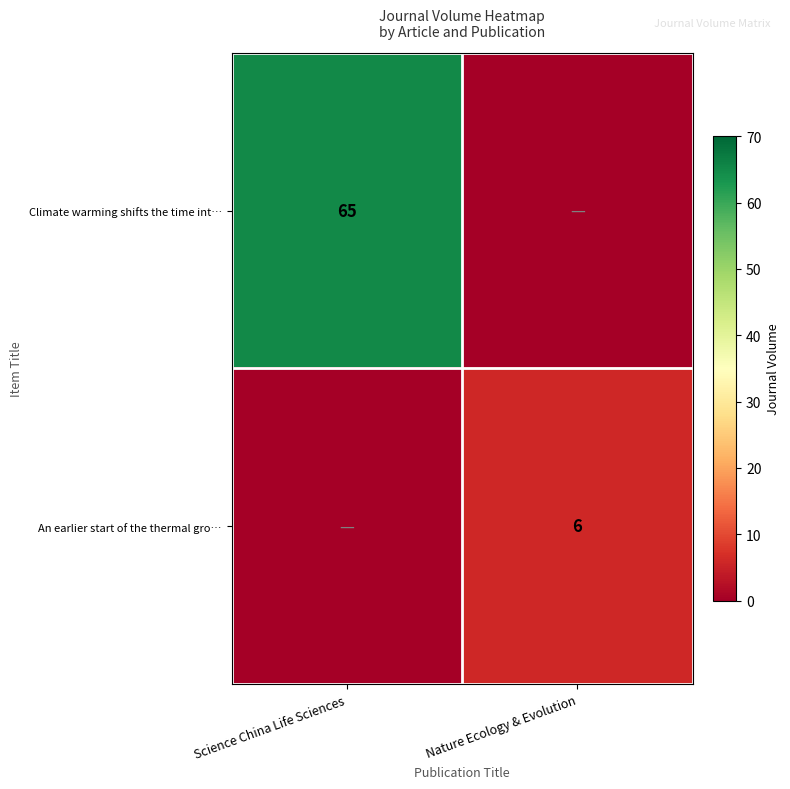

Is the value of An earlier start of the thermal gro… at Nature Ecology & Evolution greater than the value of Climate warming shifts the time int… at Science China Life Sciences?

No